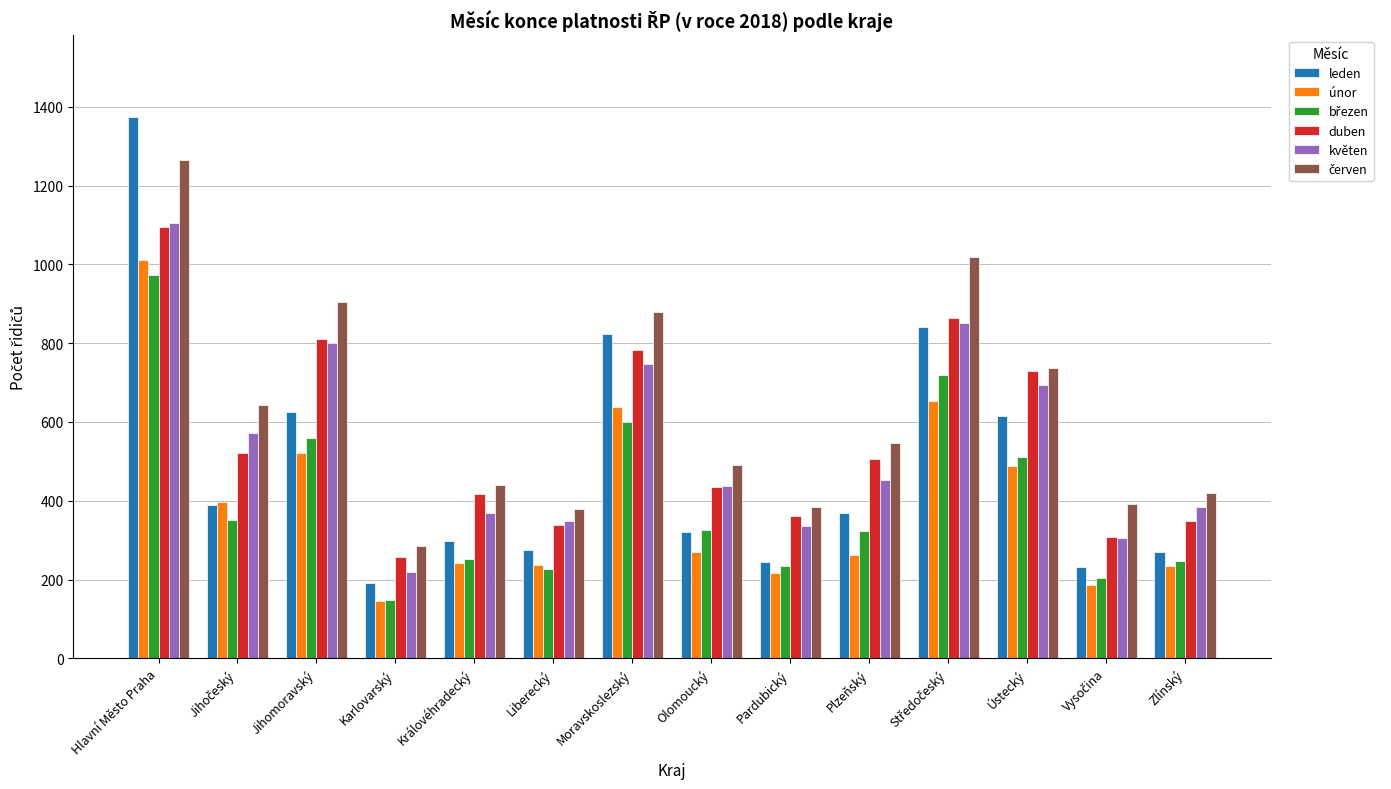

Which category has the highest value in the leden series?

Hlavní Město Praha